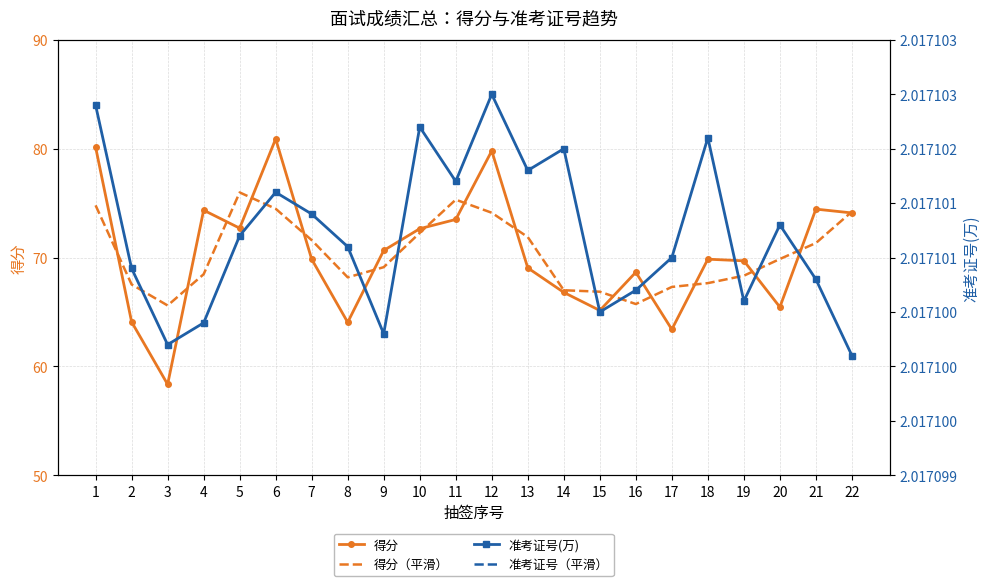

List the series in order of their peak value, lowest first.

准考证号(万), 准考证号（平滑）, 得分（平滑）, 得分